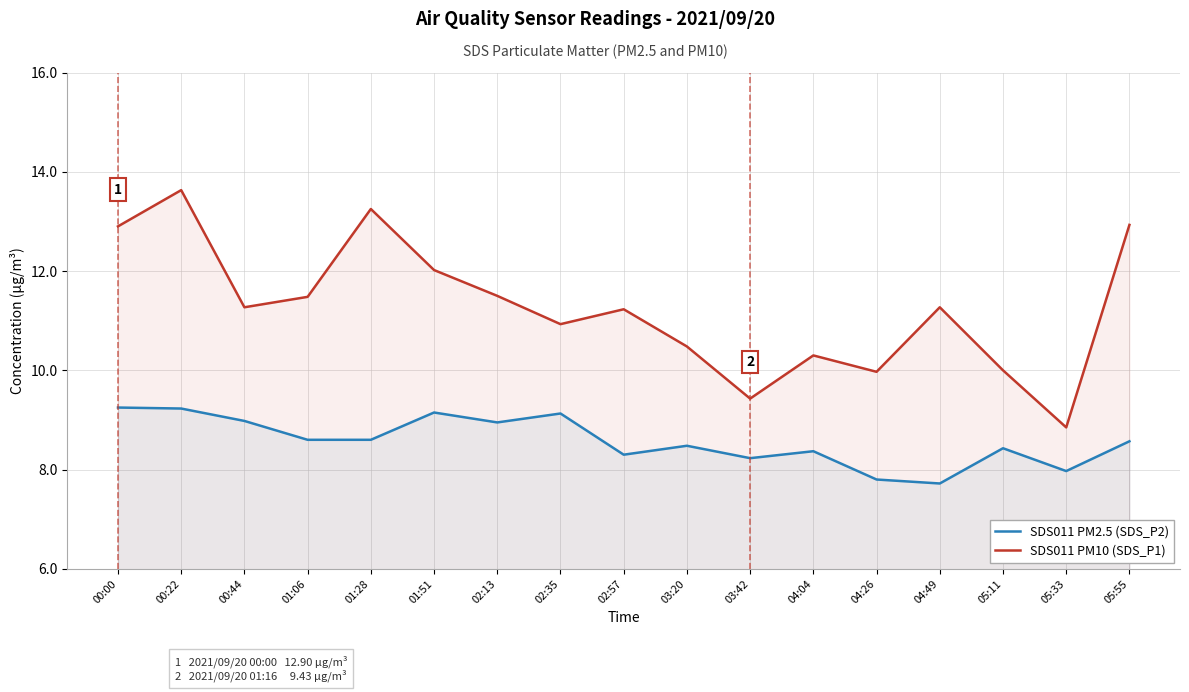

Where is SDS011 PM2.5 (SDS_P2) nearest to the value 8?

05:33